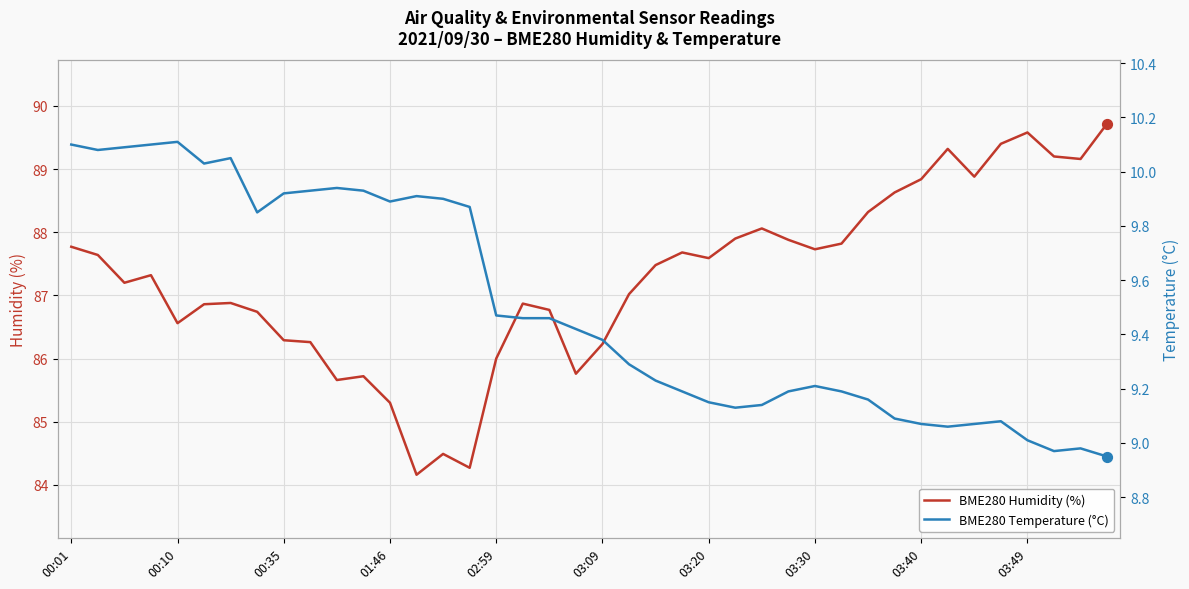

Which series has the largest total across all categories?

BME280 Humidity (%)